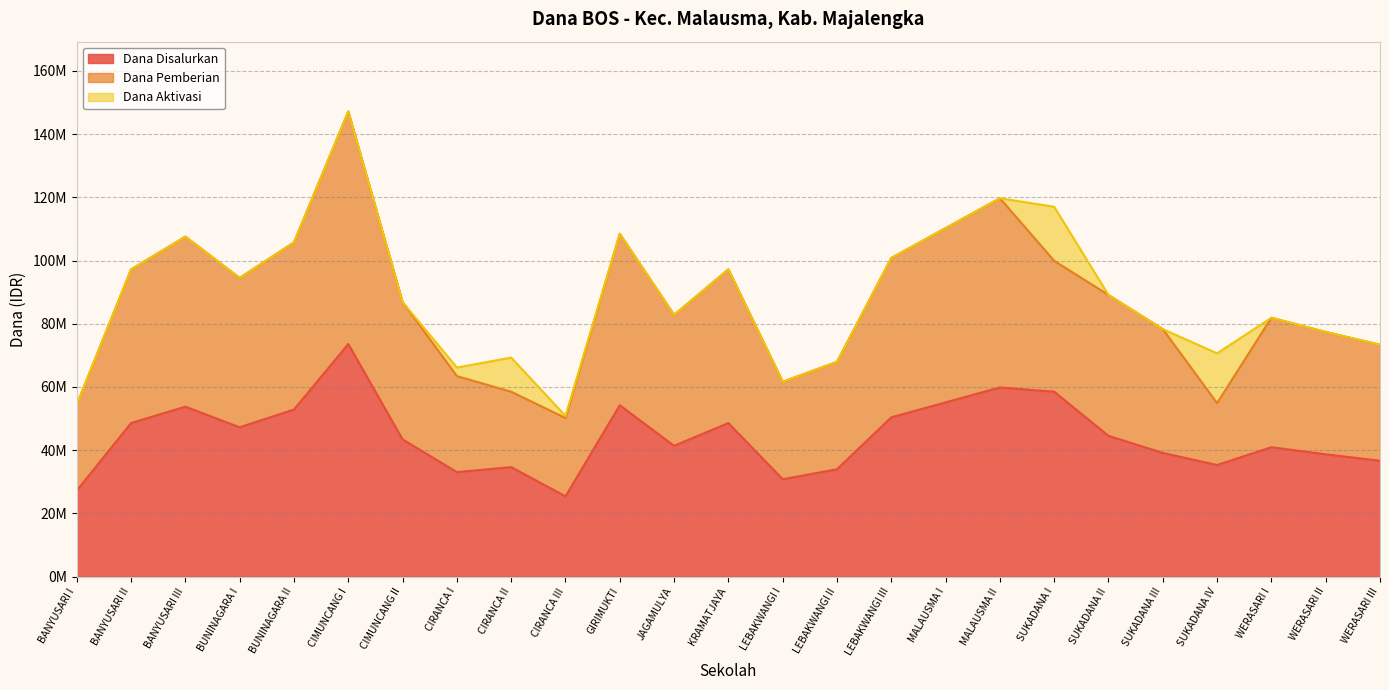

What position from the left is BANYUSARI III?

3